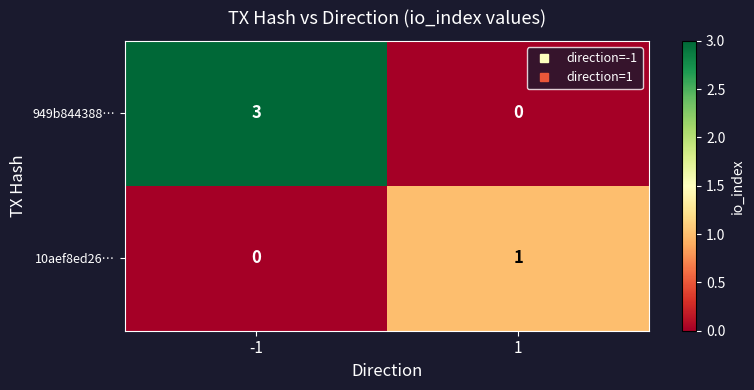

What is the sum of the 949b844388… values at -1 and 1?

3